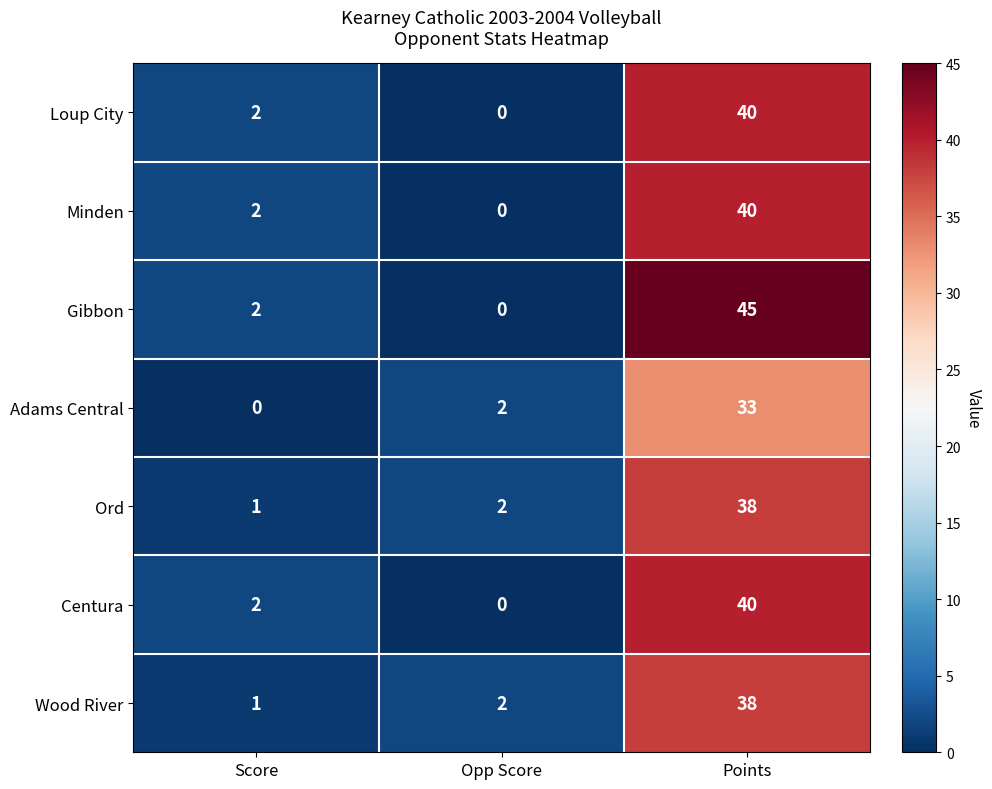

What is the difference between the maximum and minimum values in the Gibbon series?

45